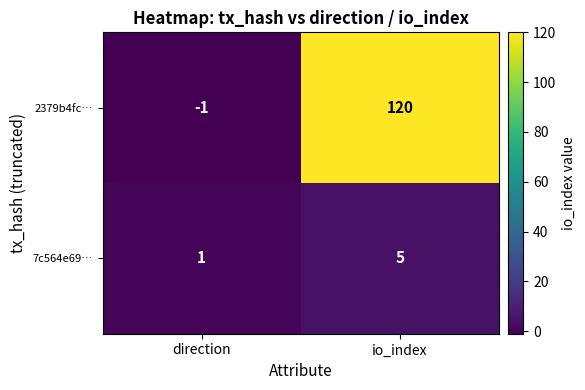

What is the difference between the maximum and minimum values in the 7c564e69… series?

4